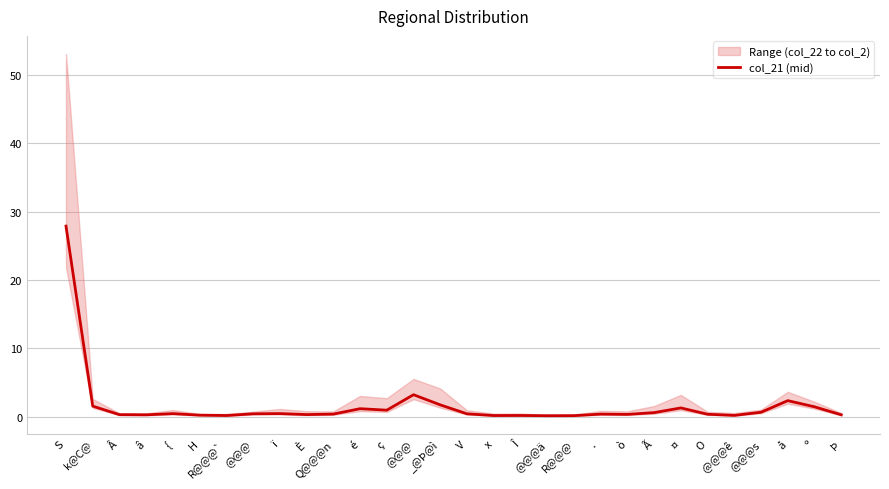

Which category has the highest value across all series?

S